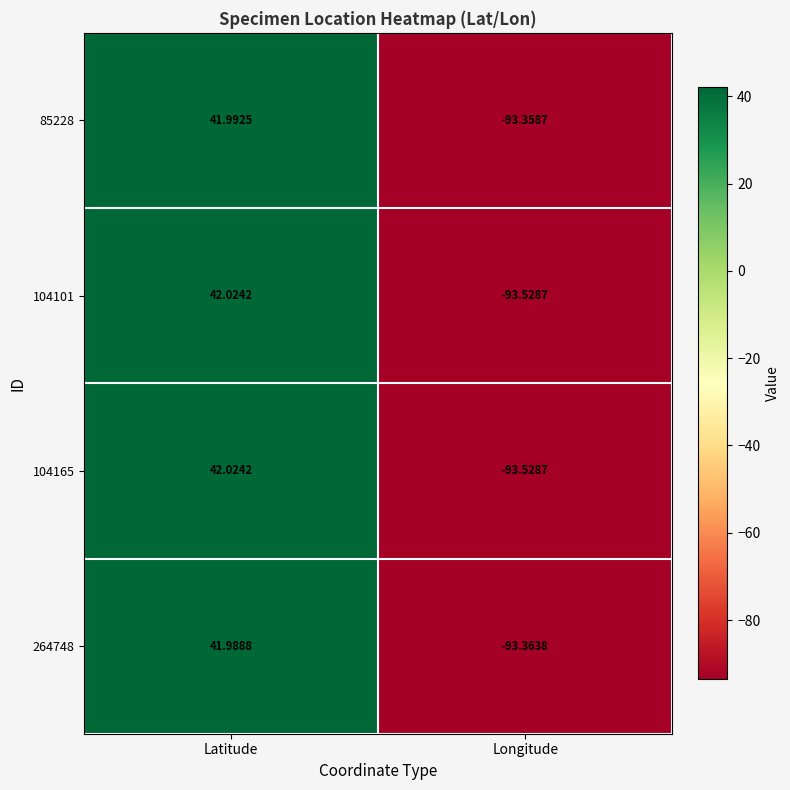

At which label is 104165 closest to -25?

Latitude